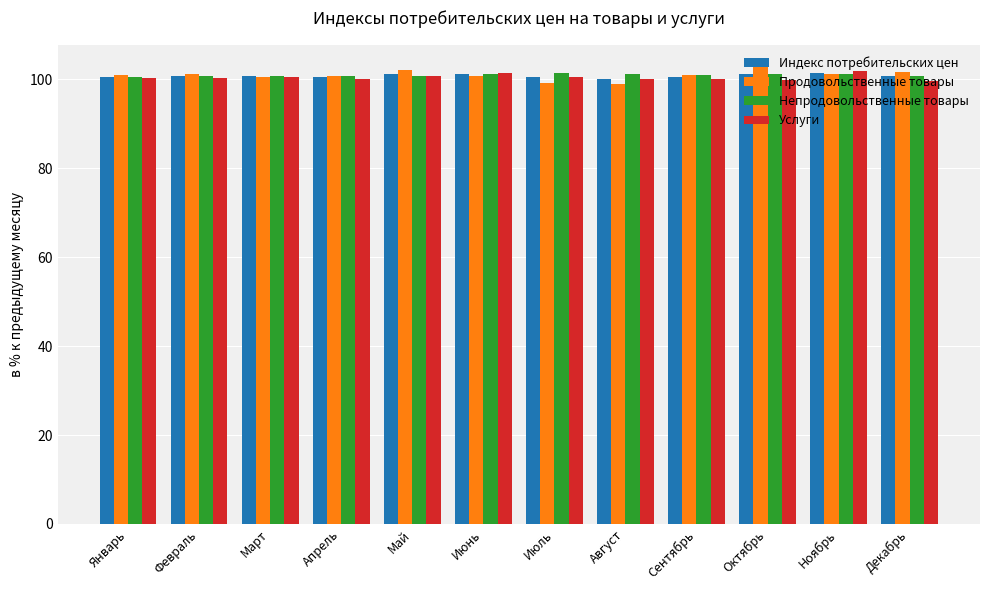

What is the sum of all Услуги values?

1205.8